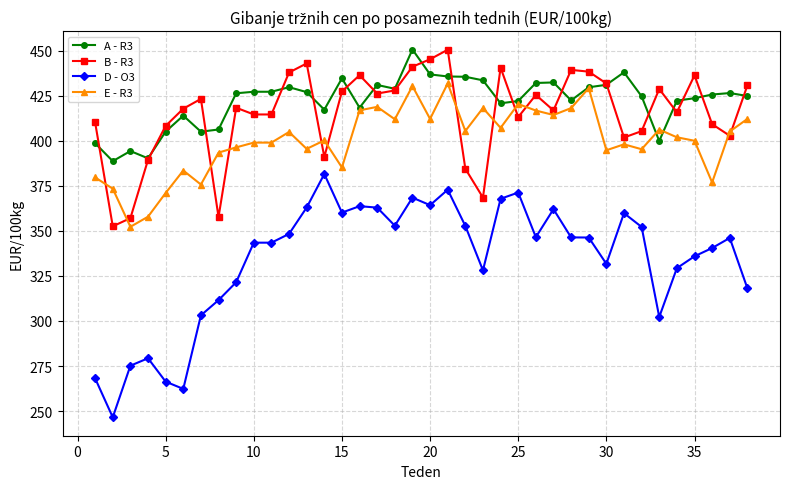

True or false: E - R3 and D - O3 cross at least once.

False